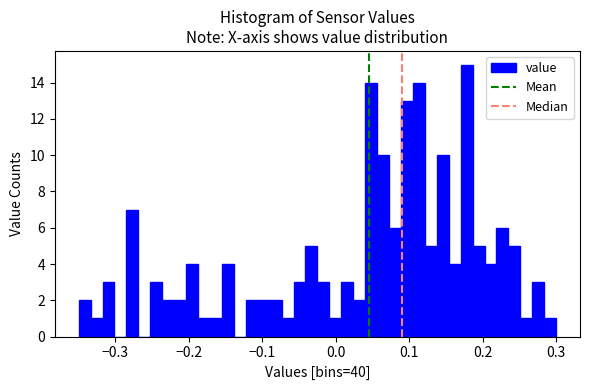

Around what value on the x-axis is the tallest bar? Give the approximate position of its centre, as read against the axis.

0.18